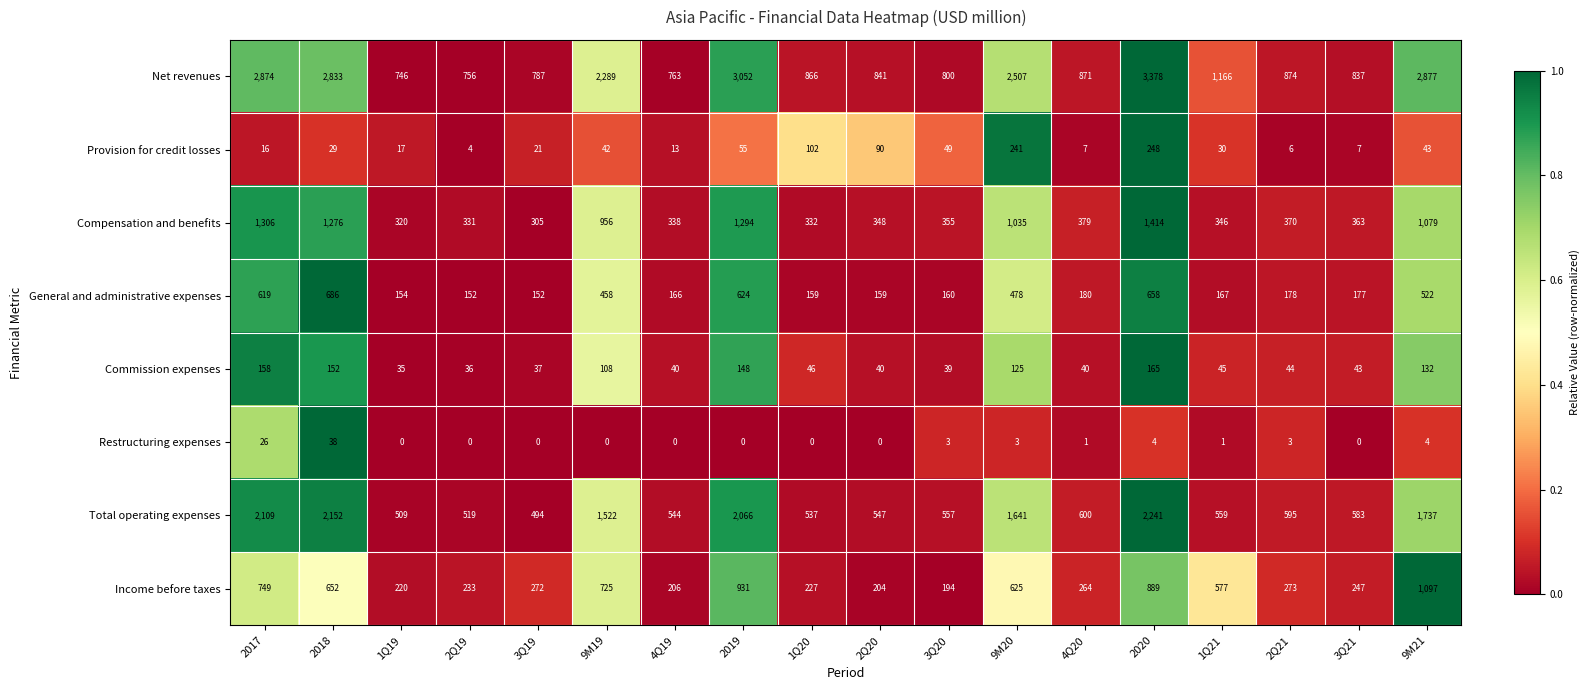

What value does the Compensation and benefits series have at 1Q20, to the nearest 50?

350